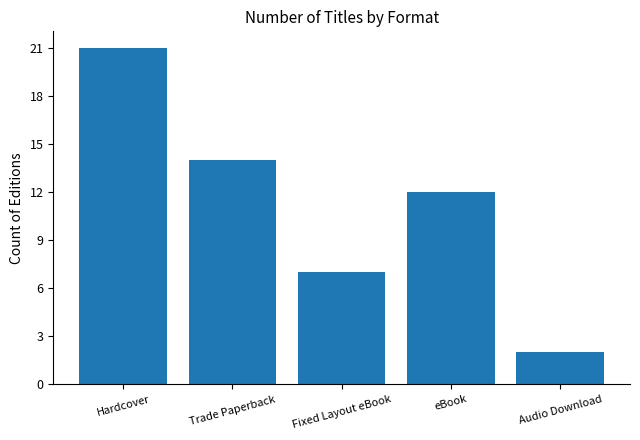

Reading left to right, transcribe all the data shown in this chart.

Hardcover=21	Trade Paperback=14	Fixed Layout eBook=7	eBook=12	Audio Download=2